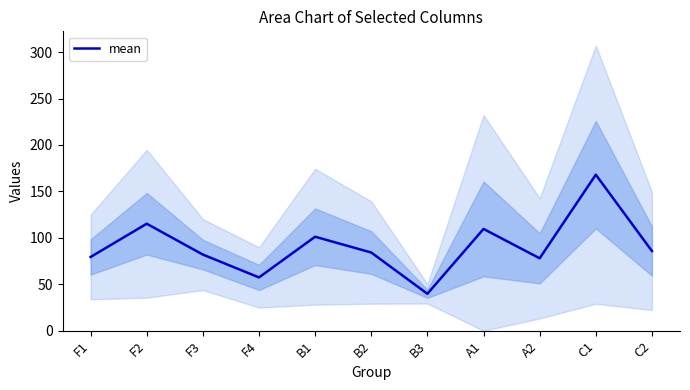

Rank the categories by value from highest to lowest.

C1, F2, A1, B1, C2, B2, F3, F1, A2, F4, B3